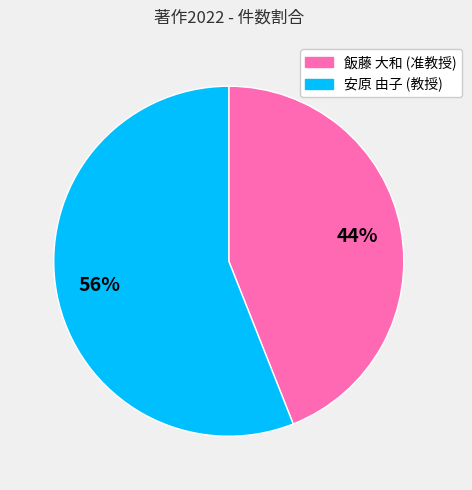

Which category has the biggest portion of the pie?

安原 由子 (教授)